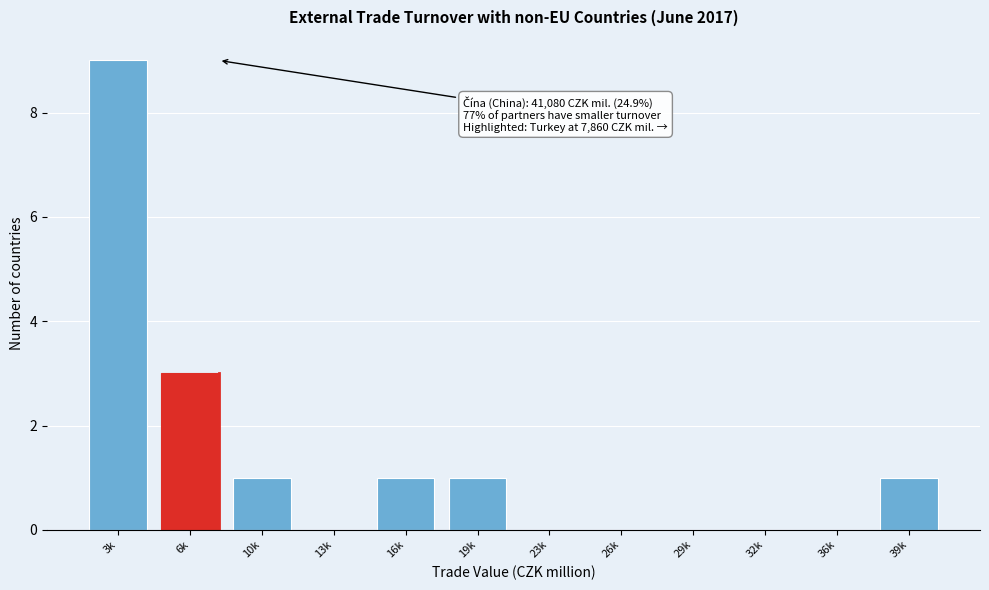

Reading left to right, what are all the values shown in this chart?

3k=9	6k=3	10k=1	13k=0	16k=1	19k=1	23k=0	26k=0	29k=0	32k=0	36k=0	39k=1